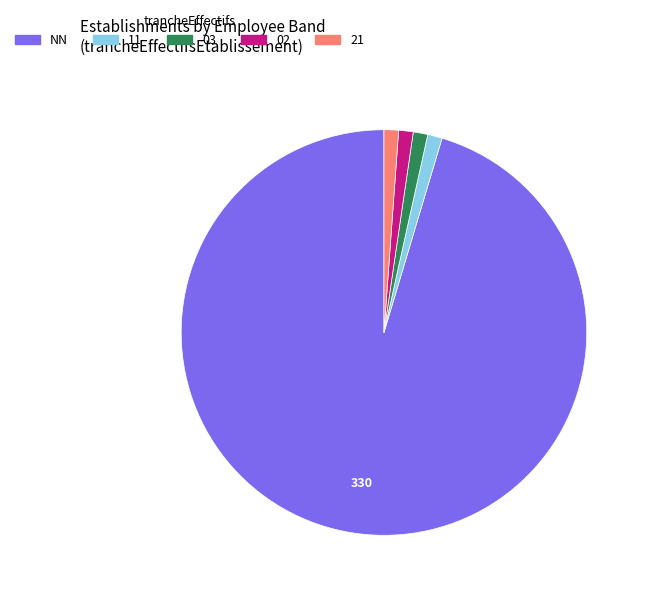

Does any single category account for the majority?

Yes